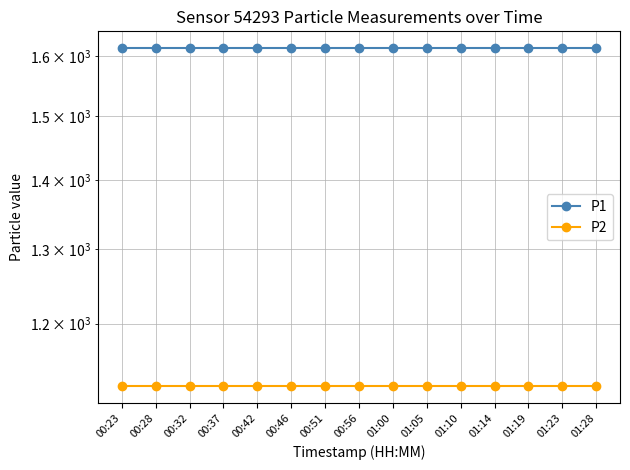

Where is P2 nearest to the value 1122?

00:23